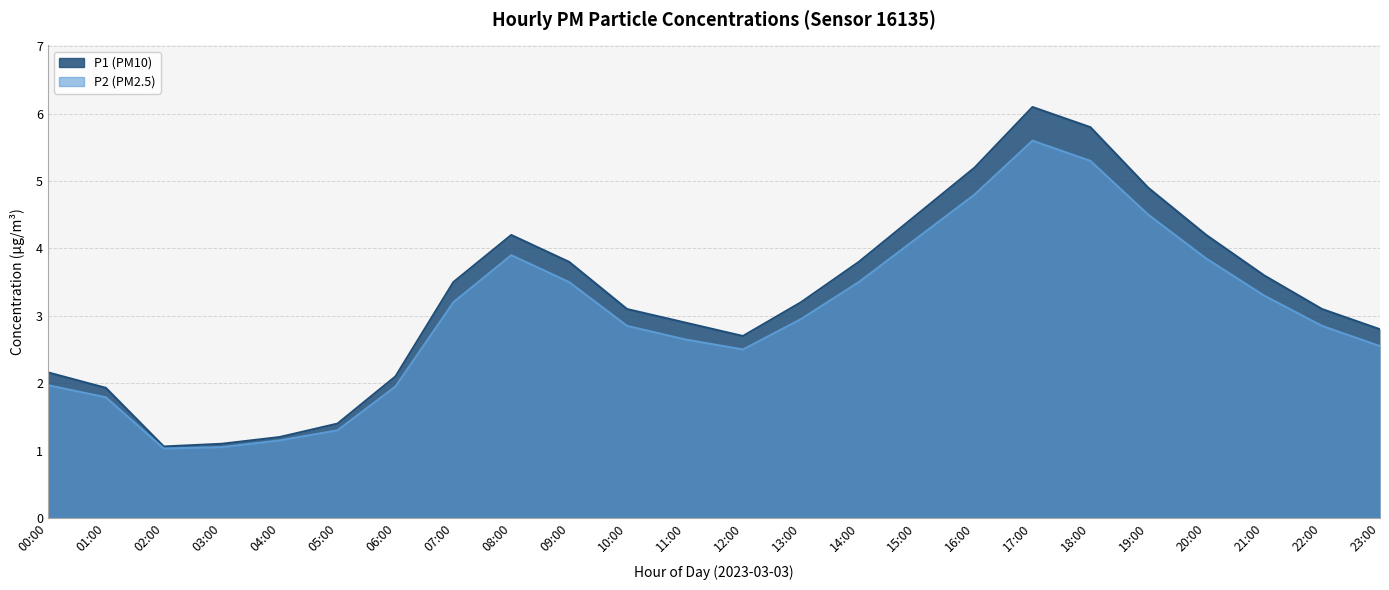

At which category does P2 reach its first local valley?

02:00